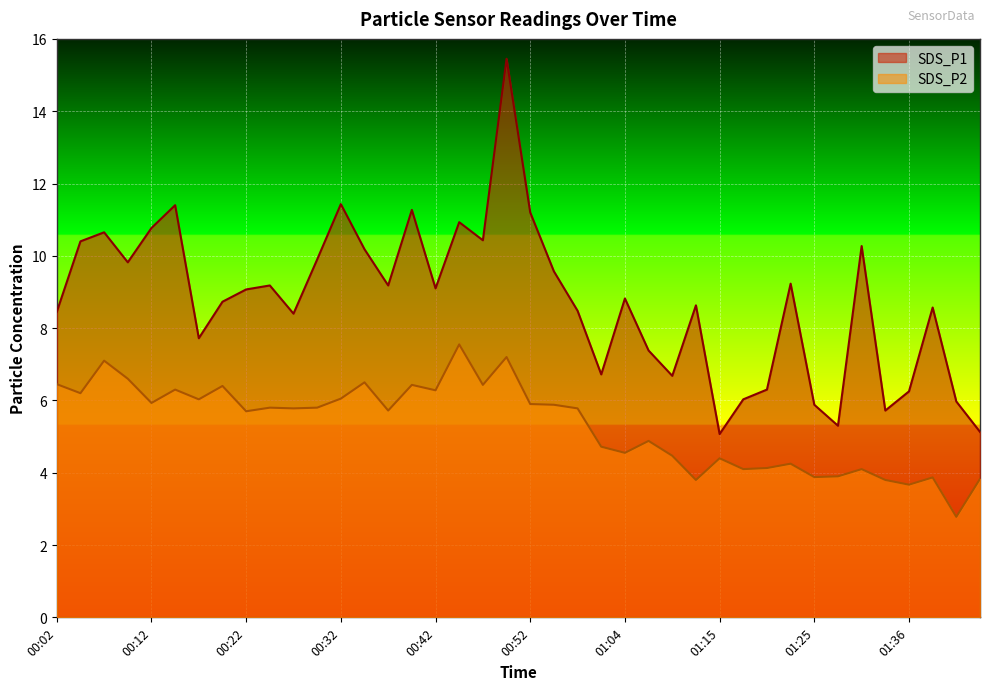

Reading left to right, what are all the values shown in this chart?

SDS_P1: 8.4	10.4	10.7	9.8	10.8	11.4	7.7	8.7	9.1	9.2	8.4	9.9	11.4	10.2	9.2	11.3	9.1	10.9	10.4	15.4	11.2	9.6	8.5	6.7	8.8	7.4	6.7	8.6	5.1	6.0	6.3	9.2	5.9	5.3	10.3	5.7	6.2	8.6	6.0	5.1
SDS_P2: 6.5	6.2	7.1	6.6	5.9	6.3	6.0	6.4	5.7	5.8	5.8	5.8	6.0	6.5	5.7	6.4	6.3	7.5	6.4	7.2	5.9	5.9	5.8	4.7	4.5	4.9	4.5	3.8	4.4	4.1	4.1	4.2	3.9	3.9	4.1	3.8	3.7	3.9	2.8	3.8